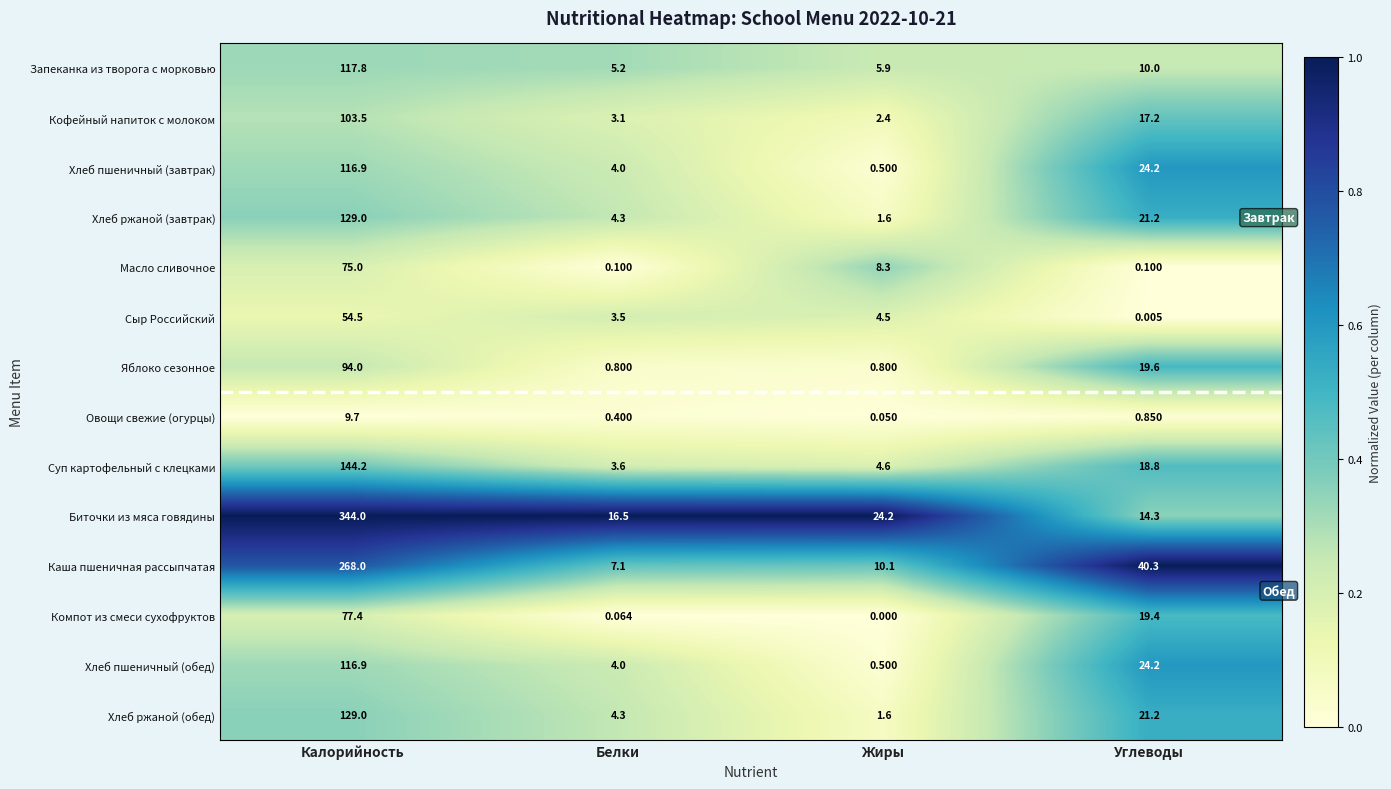

Rank the categories by Компот из смеси сухофруктов value from lowest to highest.

Жиры, Белки, Углеводы, Калорийность